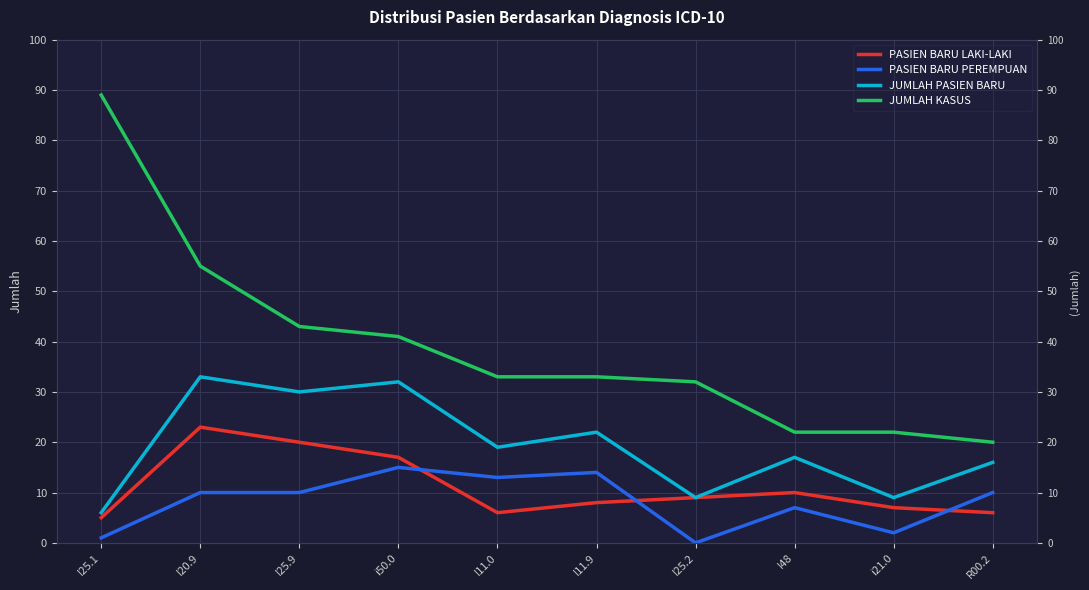

At which label is JUMLAH PASIEN BARU closest to 19?

I11.0